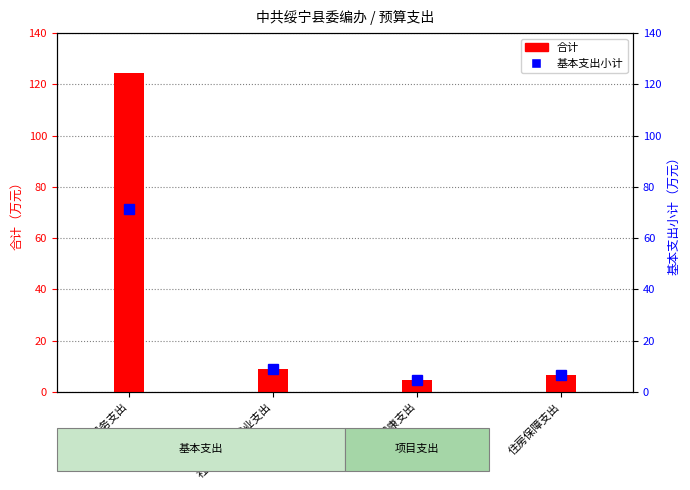

Reading right to left, what are all the values shown in this chart?

合计: 住房保障支出=6.8	卫生健康支出=4.7	社会保障和就业支出=9.1	一般公共服务支出=124.3
基本支出小计: 住房保障支出=6.8	卫生健康支出=4.7	社会保障和就业支出=9.1	一般公共服务支出=71.3